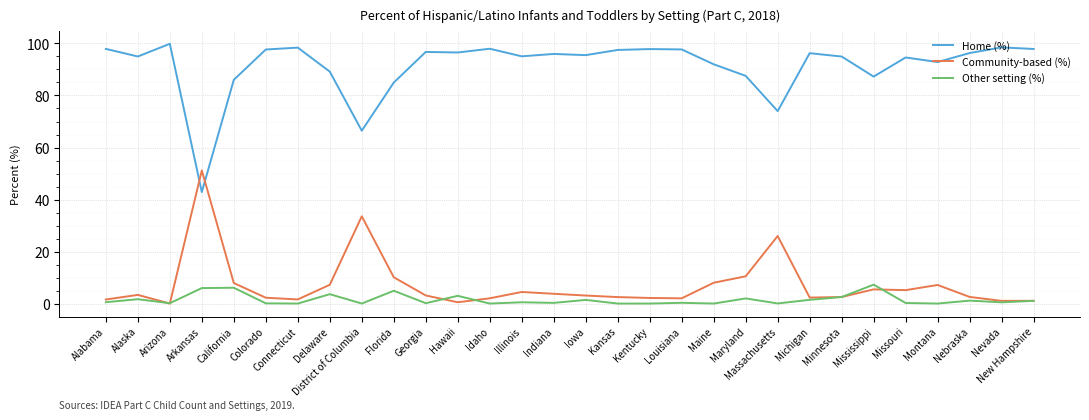

At which label is Community-based (%) closest to 25?

Massachusetts